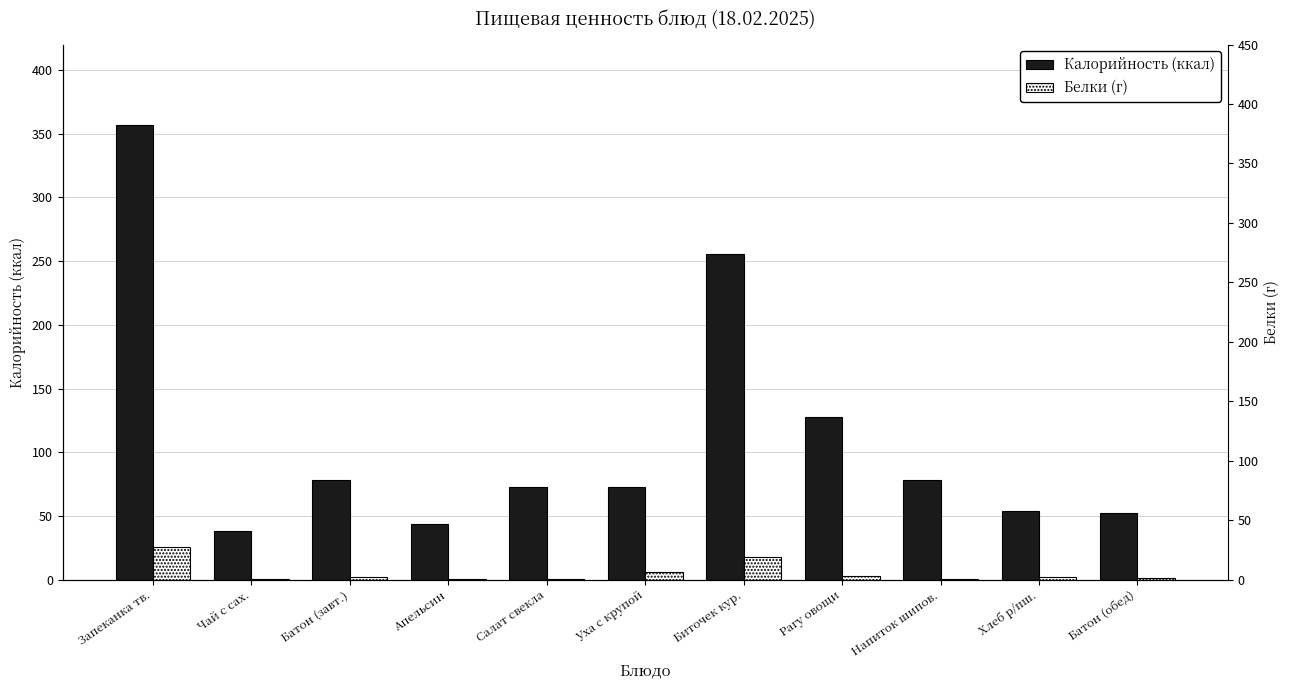

Reading right to left, what are all the values shown in this chart?

Калорийность (ккал): Батон (обед)=52.4	Хлеб р/пш.=54.3	Напиток шипов.=78.0	Рагу овощи=127.5	Биточек кур.=256.0	Уха с крупой=73.0	Салат свекла=73.0	Апельсин=44.0	Батон (завт.)=78.6	Чай с сах.=38.0	Запеканка тв.=357.0
Белки (г): Батон (обед)=1.5	Хлеб р/пш.=2.0	Напиток шипов.=0.7	Рагу овощи=2.8	Биточек кур.=18.0	Уха с крупой=6.0	Салат свекла=0.8	Апельсин=0.4	Батон (завт.)=2.2	Чай с сах.=0.2	Запеканка тв.=25.3